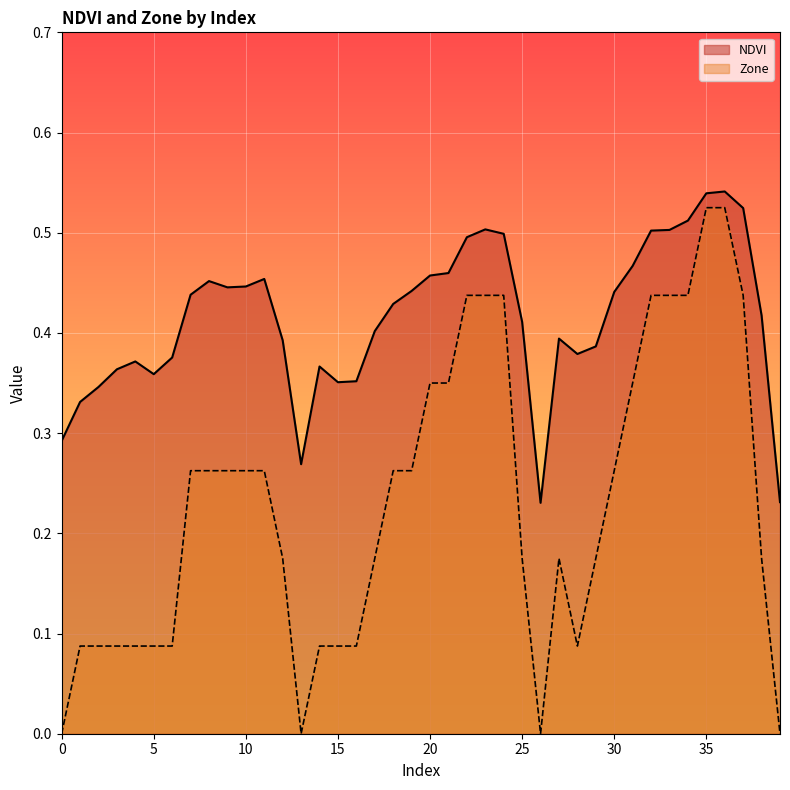

Count the Zone values in the range 0 to 1.

40